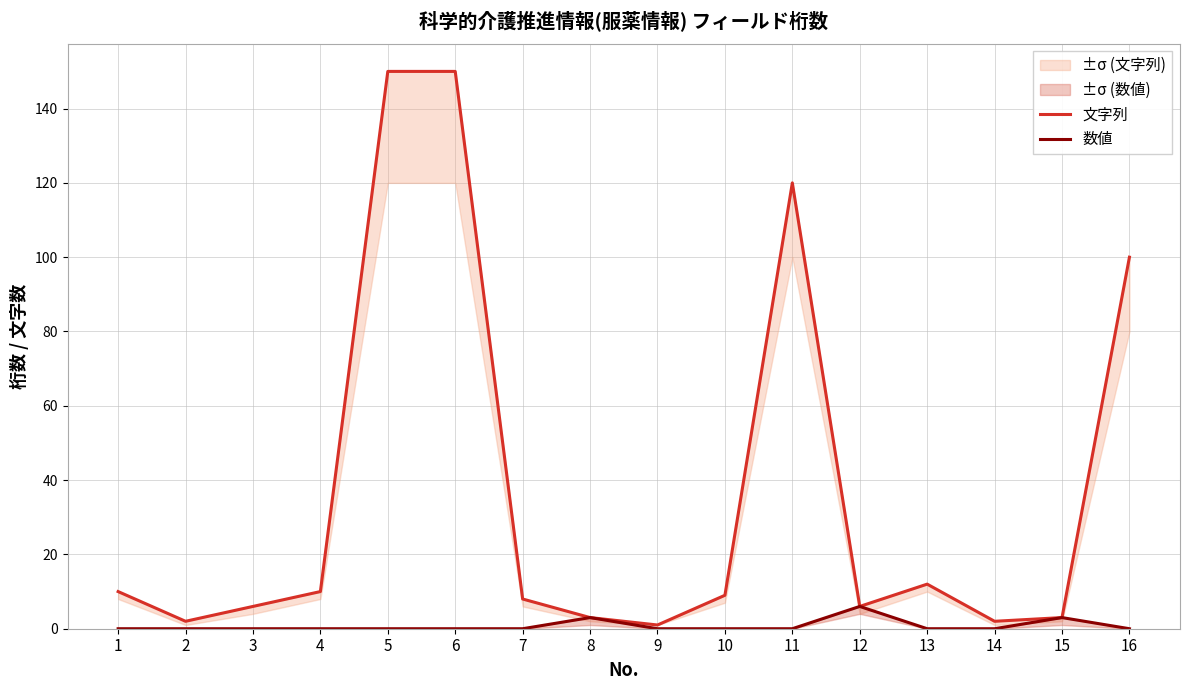

What are all the series names shown in the legend?

文字列, 数値